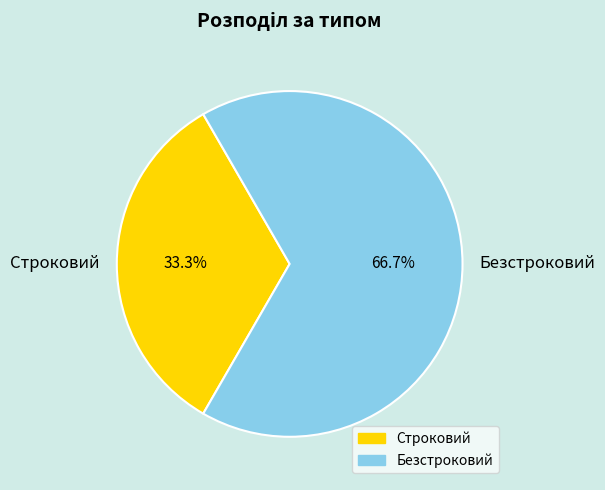

What is the ratio of the value at Строковий to the value at Безстроковий?

0.5